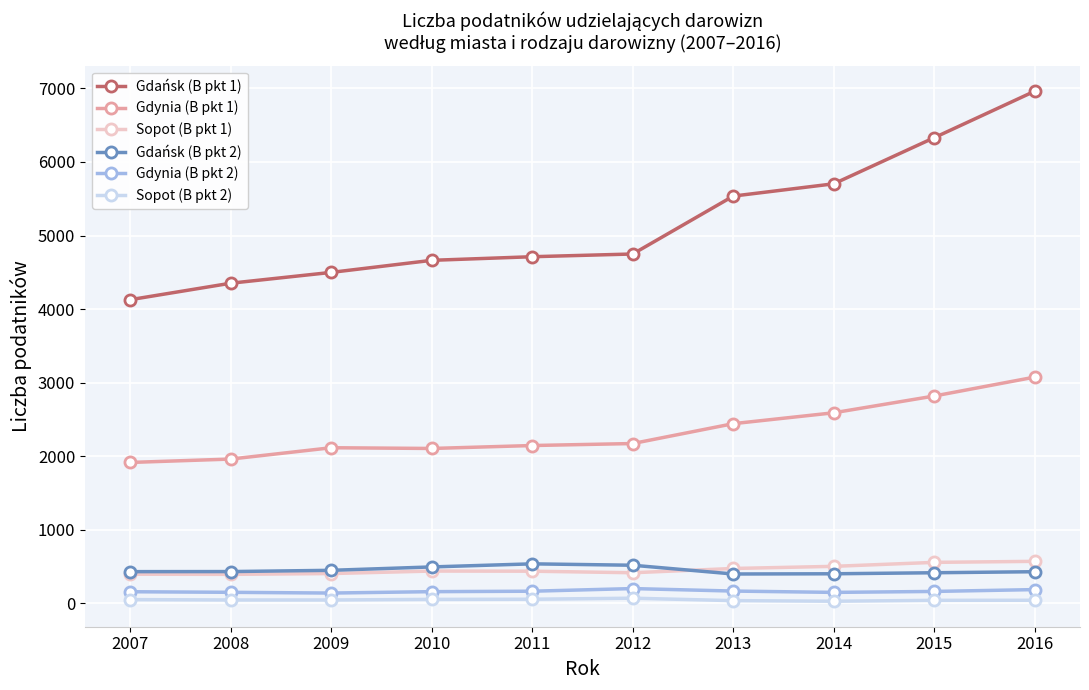

What is the difference between the highest and lowest values at 2009?

4452